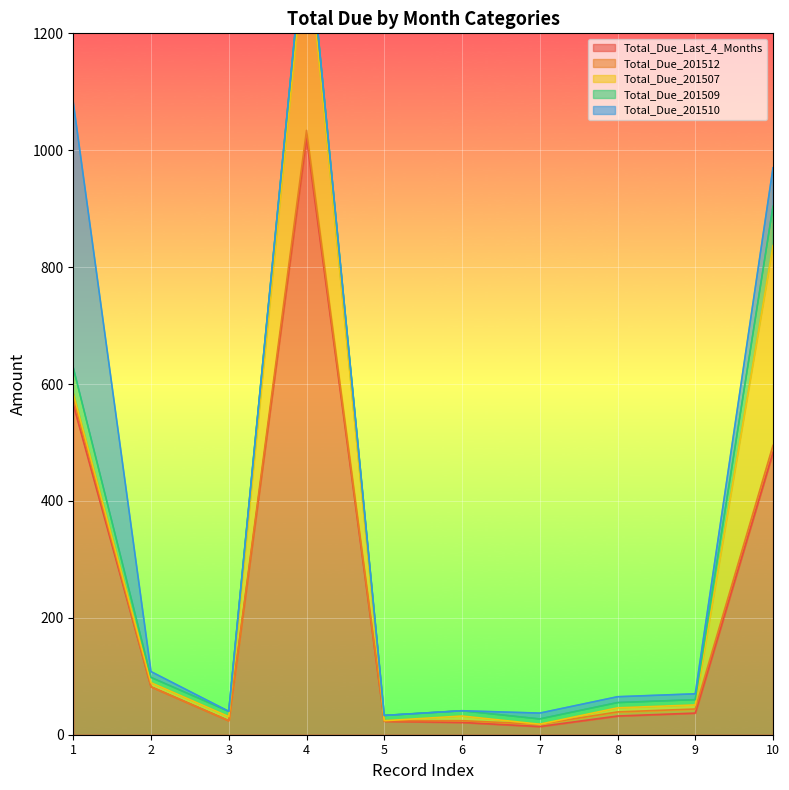

The Total_Due_Last_4_Months series shows 37 at 2015-12-01. True or false?

True